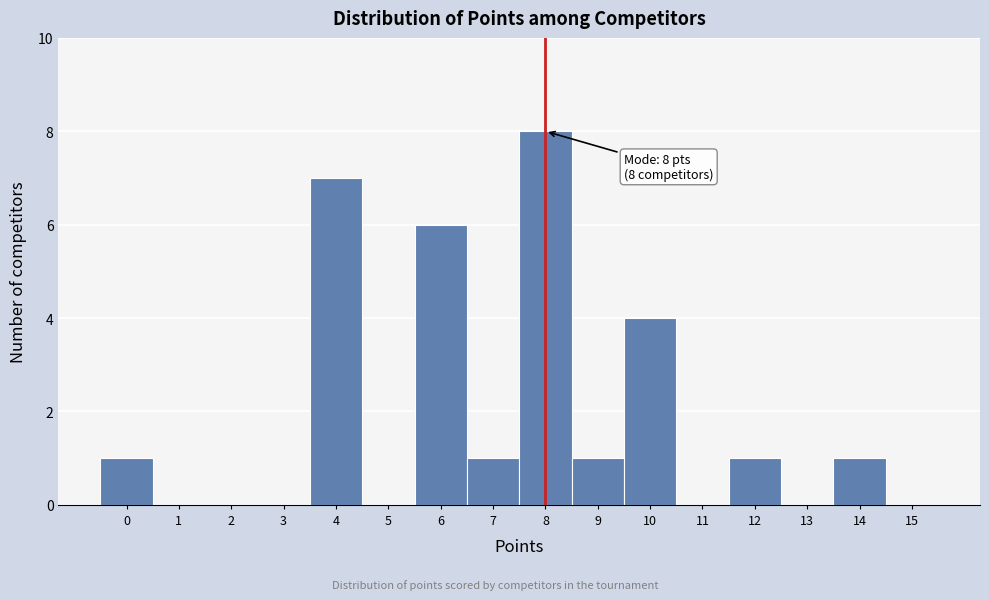

Which range on the x-axis has the tallest bar?

7.5 to 8.5